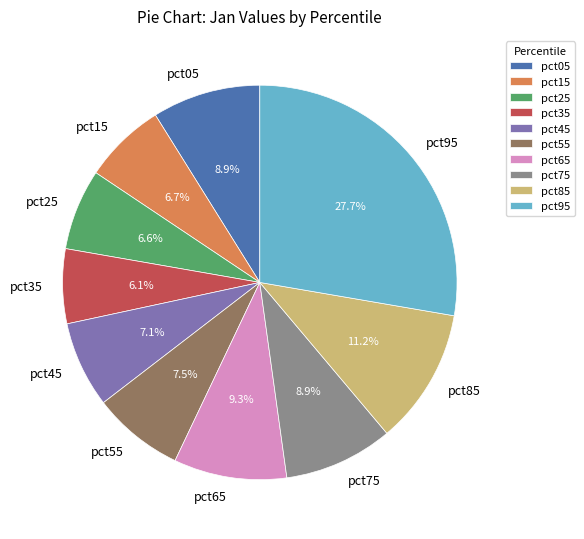

To the nearest percent, what percentage of the pie is pct35?

6%